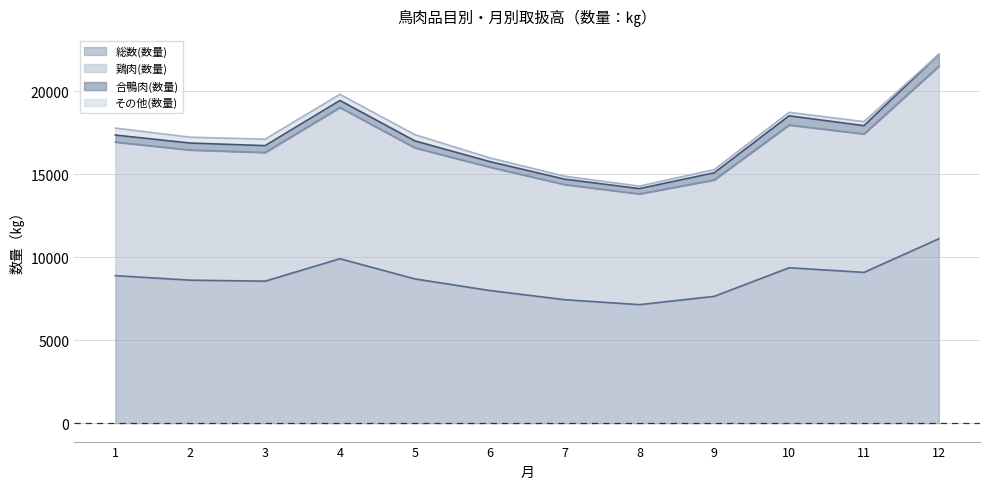

How many data points in 鶏肉(数量) are less than 16595?

6